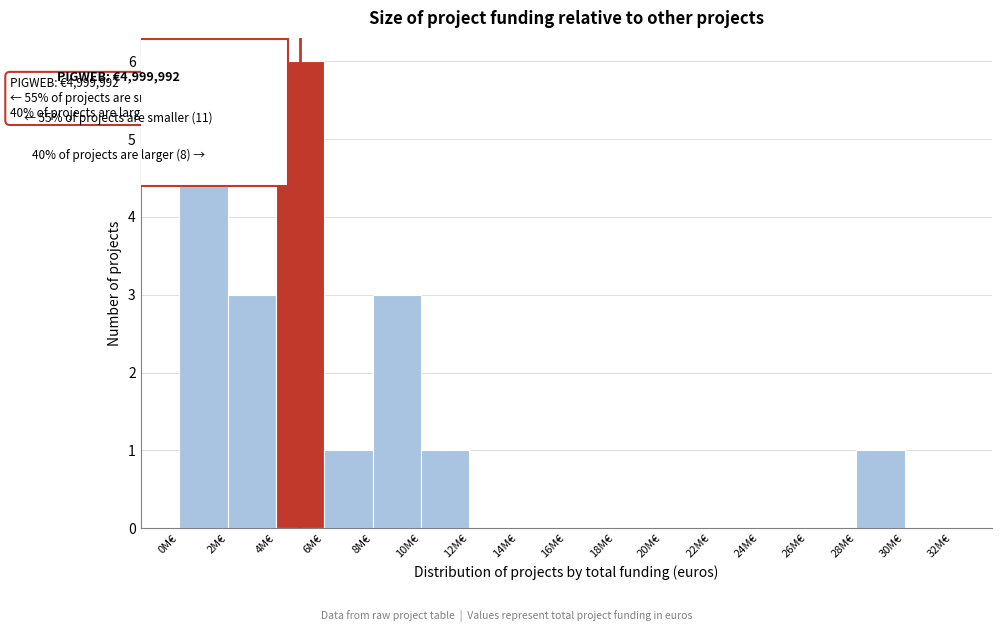

Reading right to left, what are all the values shown in this chart?

30M€=0	28M€=1	26M€=0	24M€=0	22M€=0	20M€=0	18M€=0	16M€=0	14M€=0	12M€=0	10M€=1	8M€=3	6M€=1	4M€=6	2M€=3	0M€=5